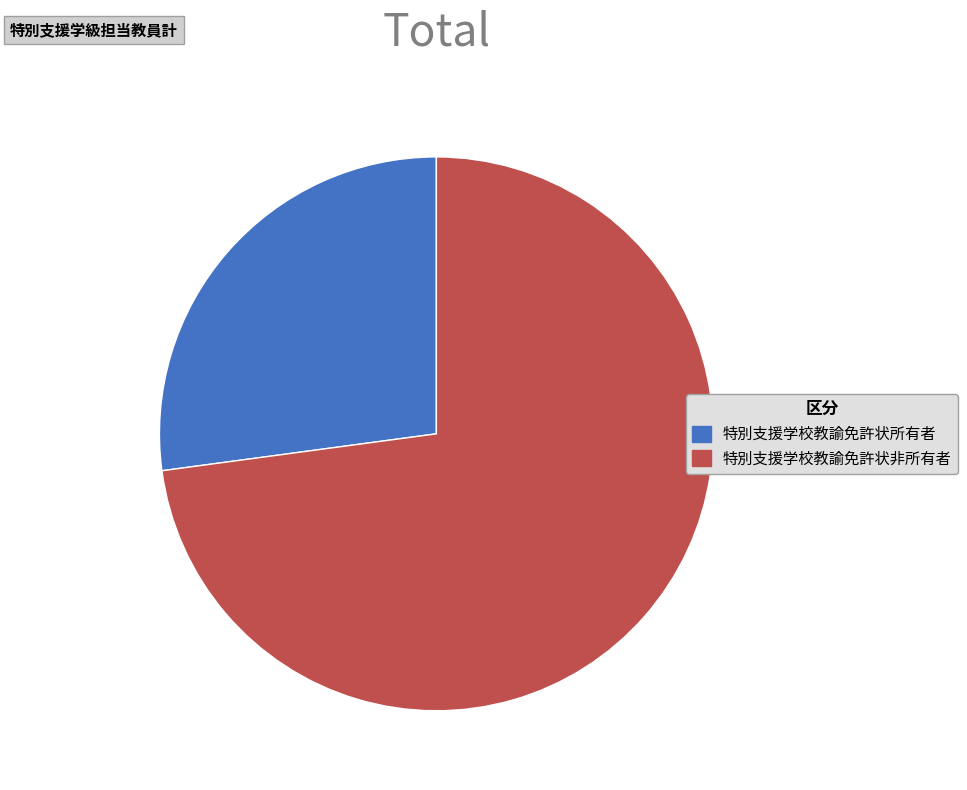

Does any single category account for the majority?

Yes